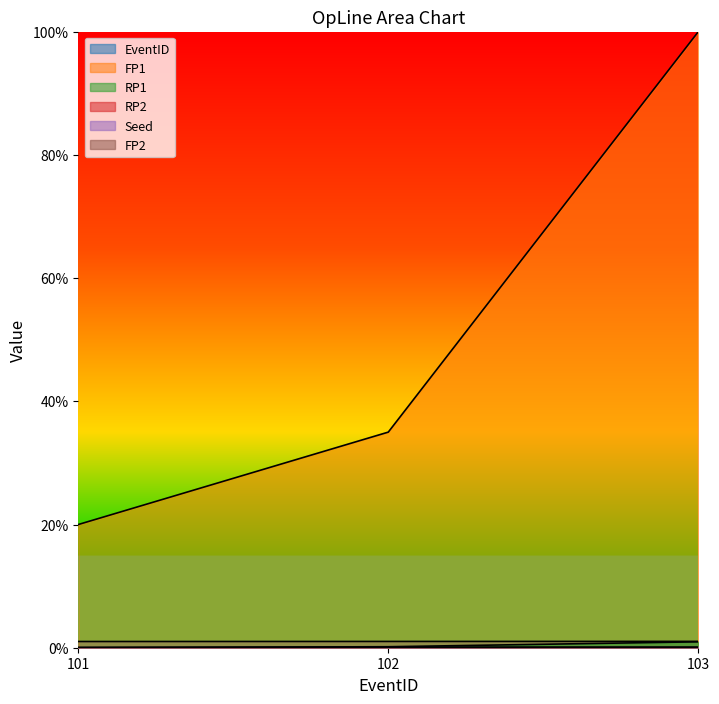

How many categories are shown in the chart?

3